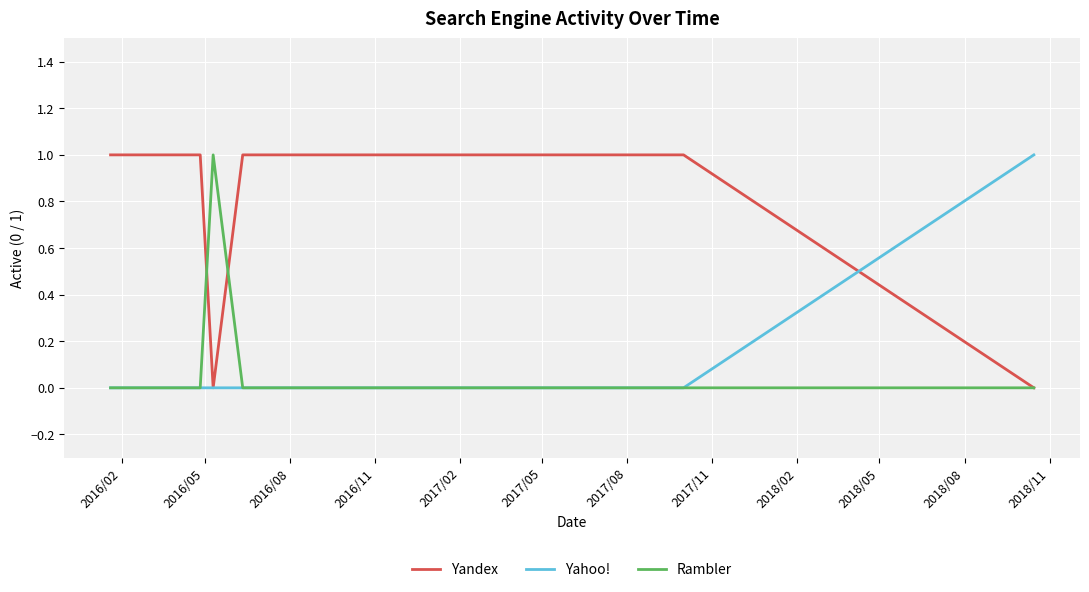

Reading left to right, extract all data points from this chart.

Yandex: 1	1	1	0	1	1	1	1	0
Yahoo!: 0	0	0	0	0	0	0	0	1
Rambler: 0	0	0	1	0	0	0	0	0